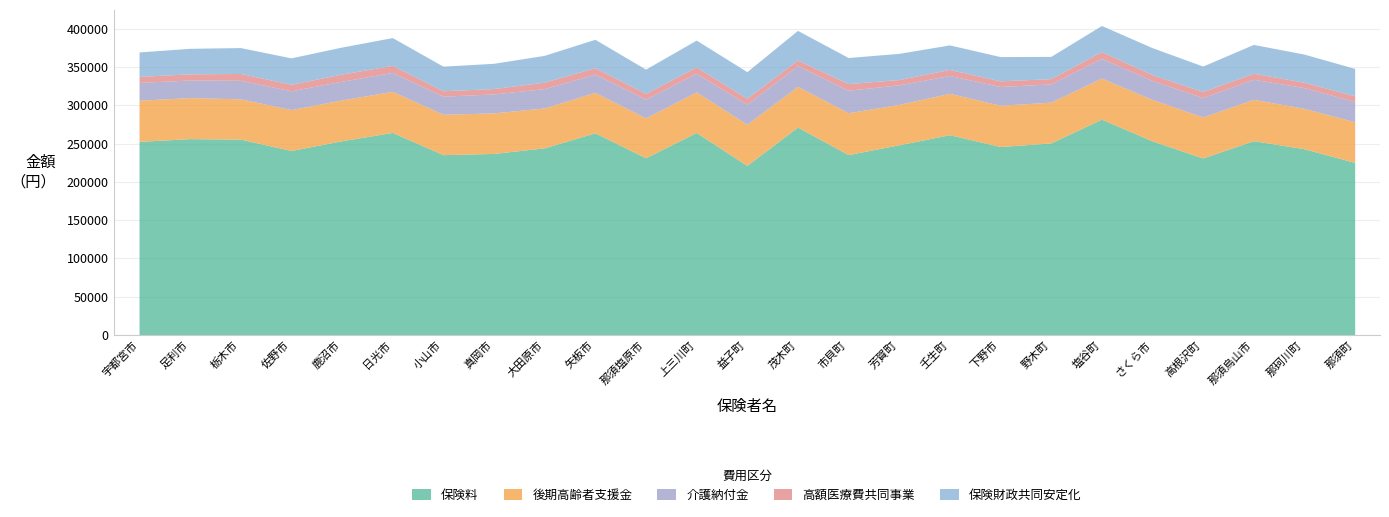

What is the difference between the second highest and second lowest values in the 介護納付金 series?

3890